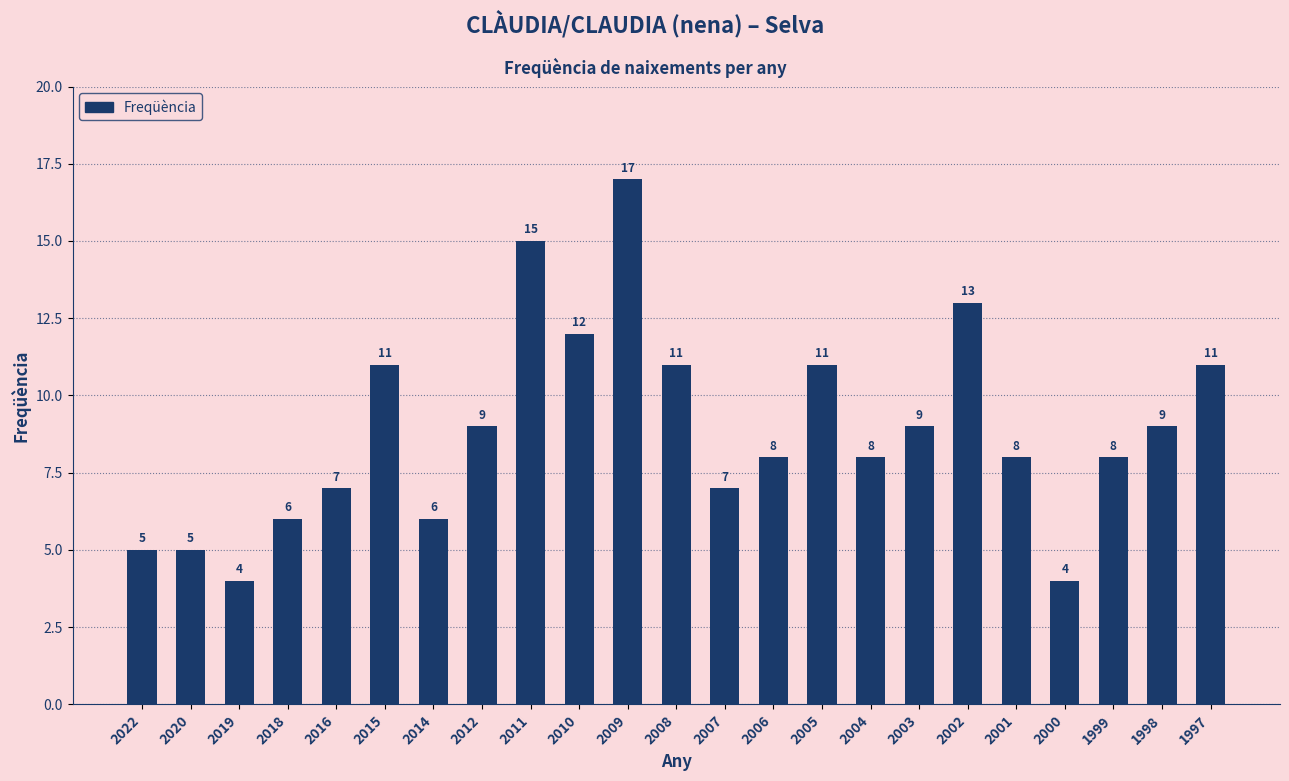

What is the value of the 4th bar from the left?

6